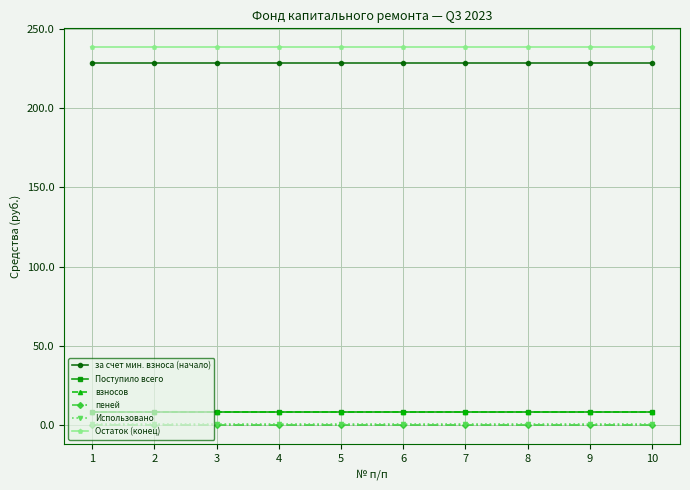

Is the value of Поступило всего at 5 greater than the value of Остаток (конец) at 1?

No